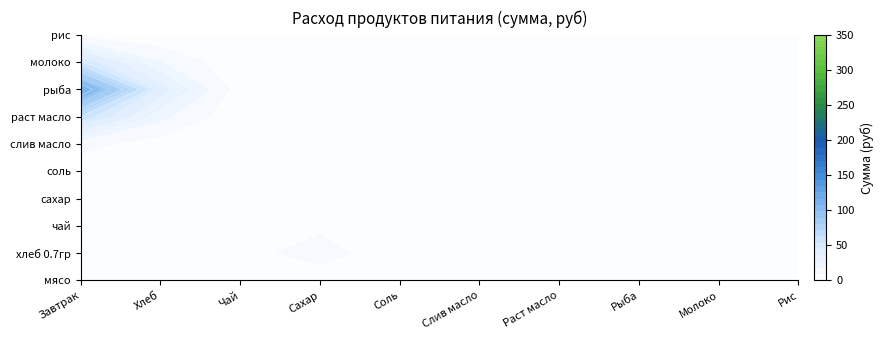

How many values in рыба are above zero?

1